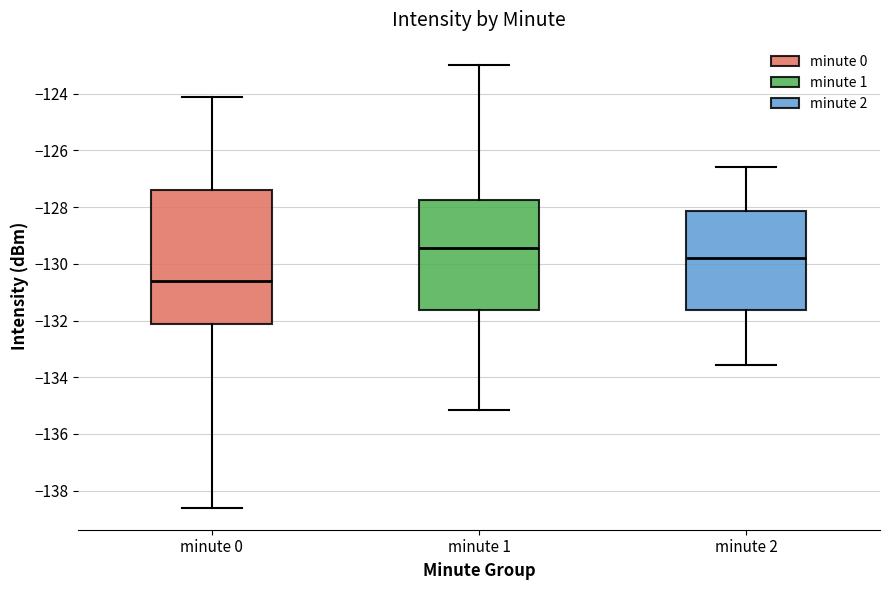

Which box's median line is the lowest?

minute 0